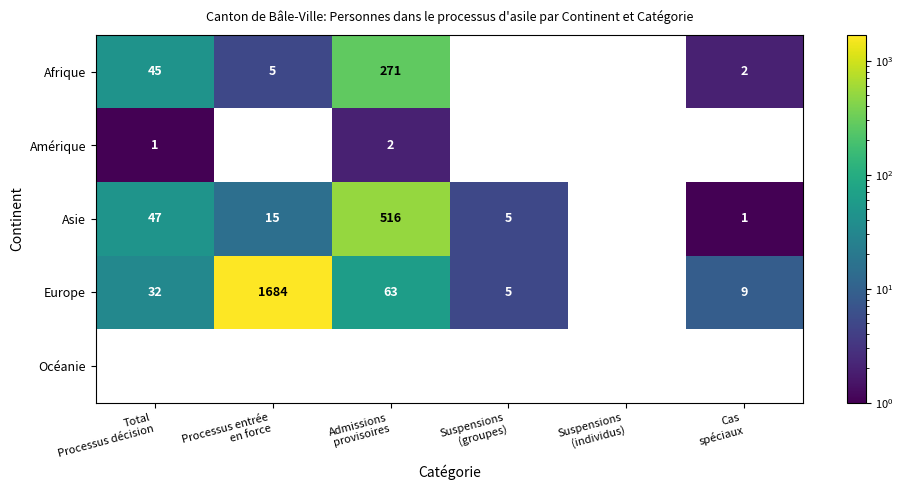

What is the minimum value shown in the chart?

1.0